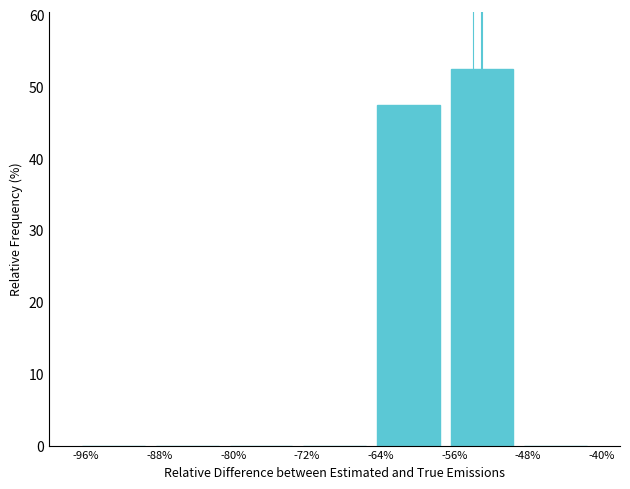

What is the greatest value displayed?

52.5